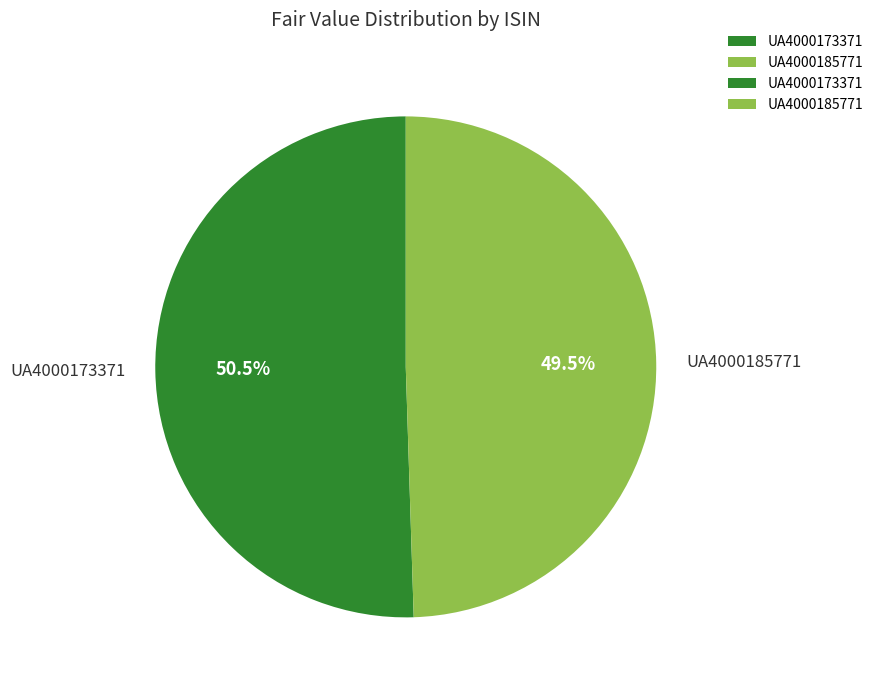

True or false: UA4000173371 accounts for 64% of the total.

False